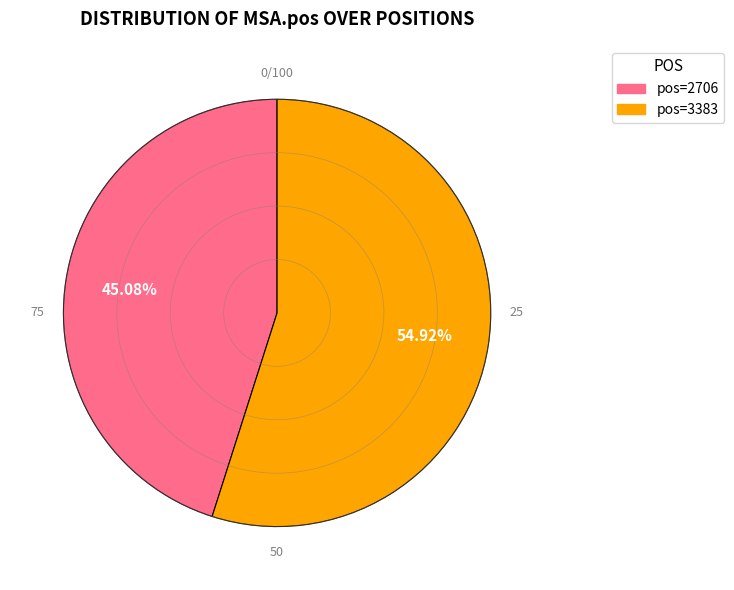

Which slice is the smallest?

pos=2706